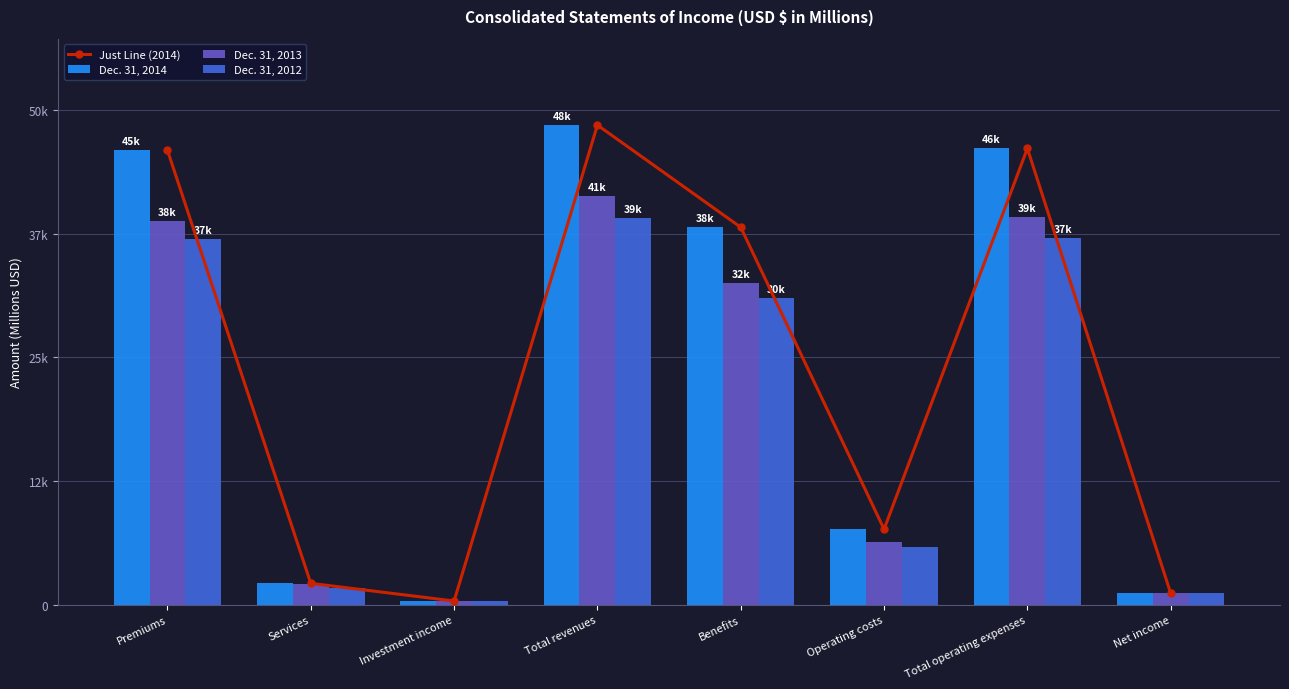

What position from the right is Investment income?

6